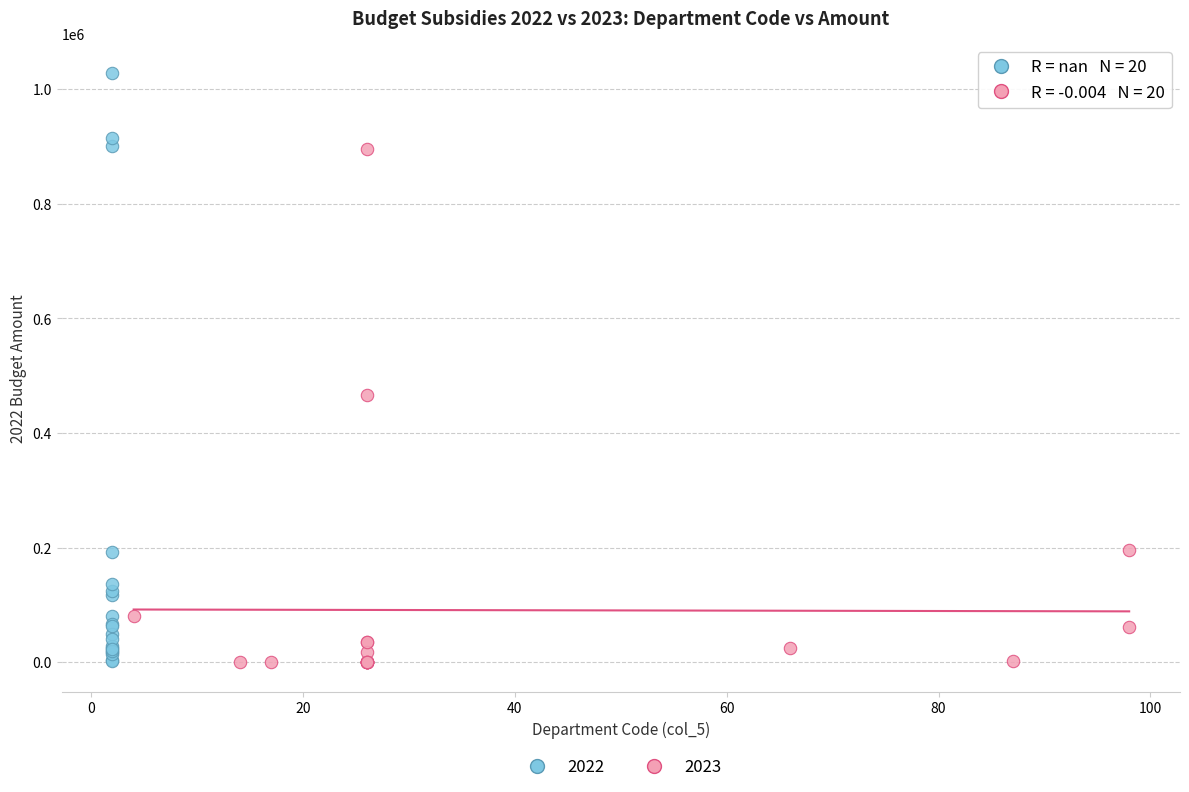

Which series has the widest spread of Y values?

2022